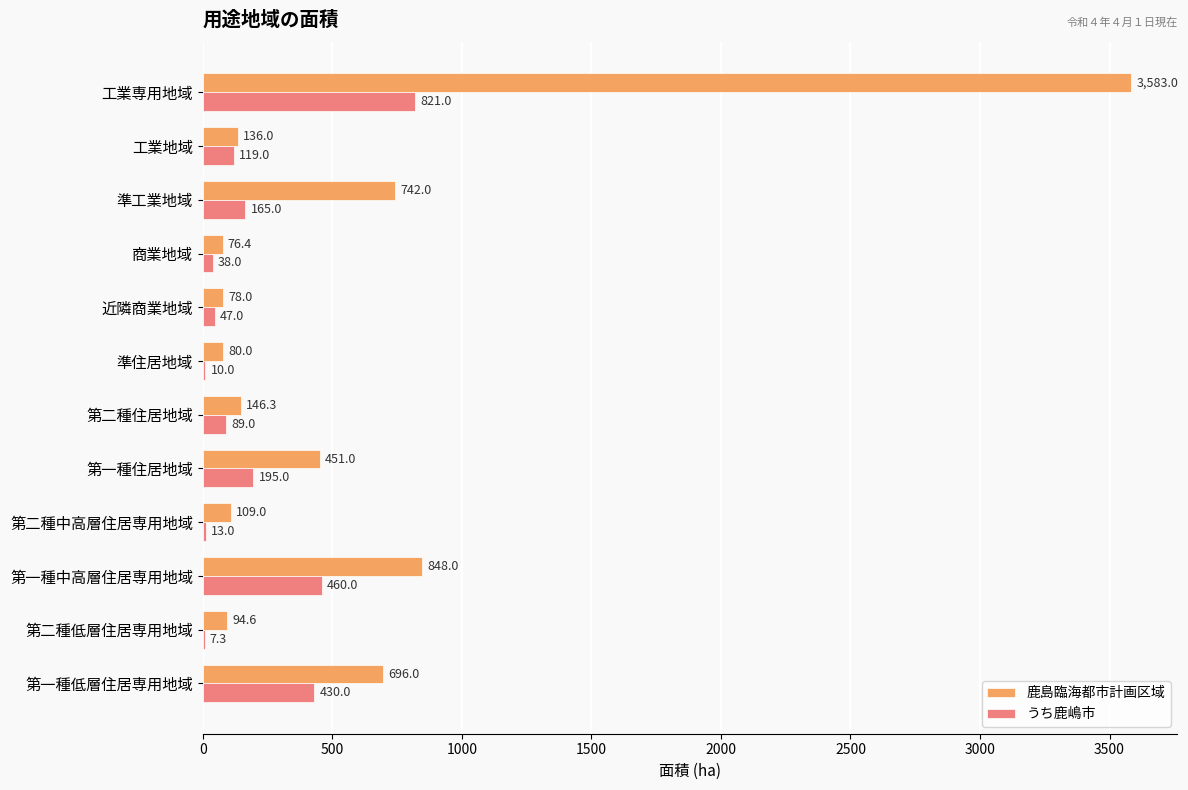

Count the number of categories in the chart.

12